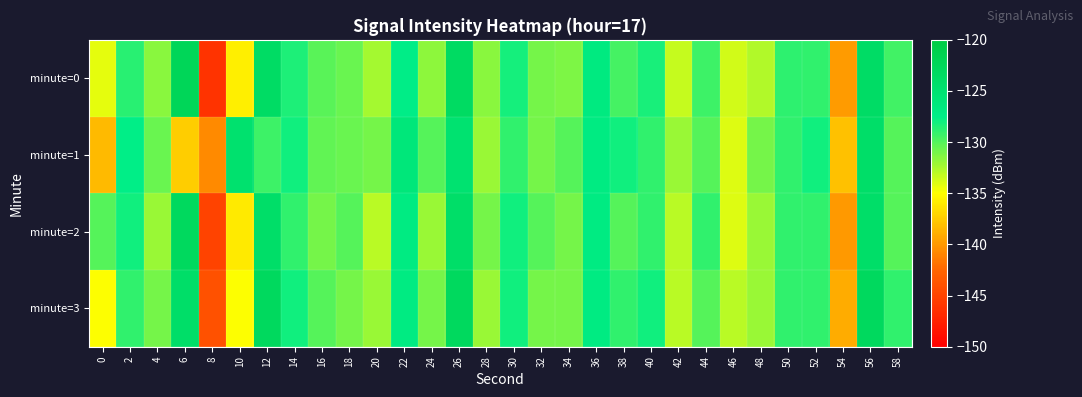

Rank the series by their maximum value, from lowest to highest.

minute=1, minute=2, minute=3, minute=0